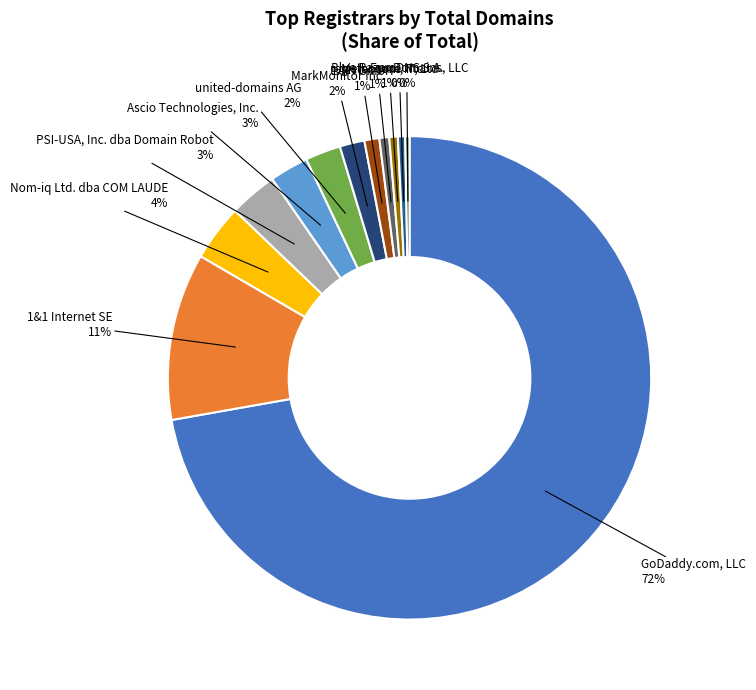

Count the number of slices in the pie.

12